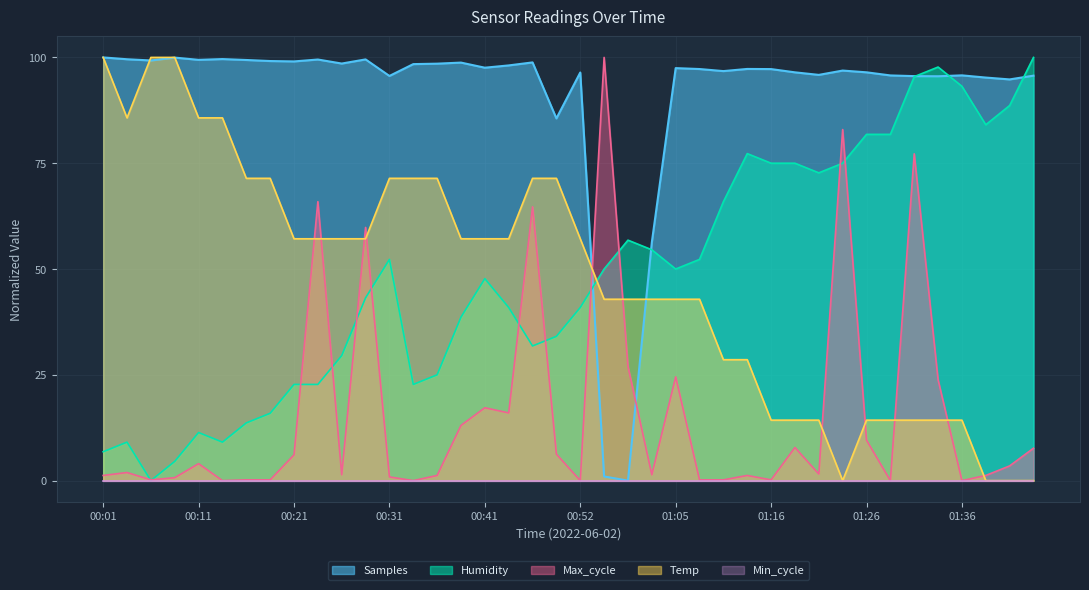

Does the chart have visible grid lines?

Yes